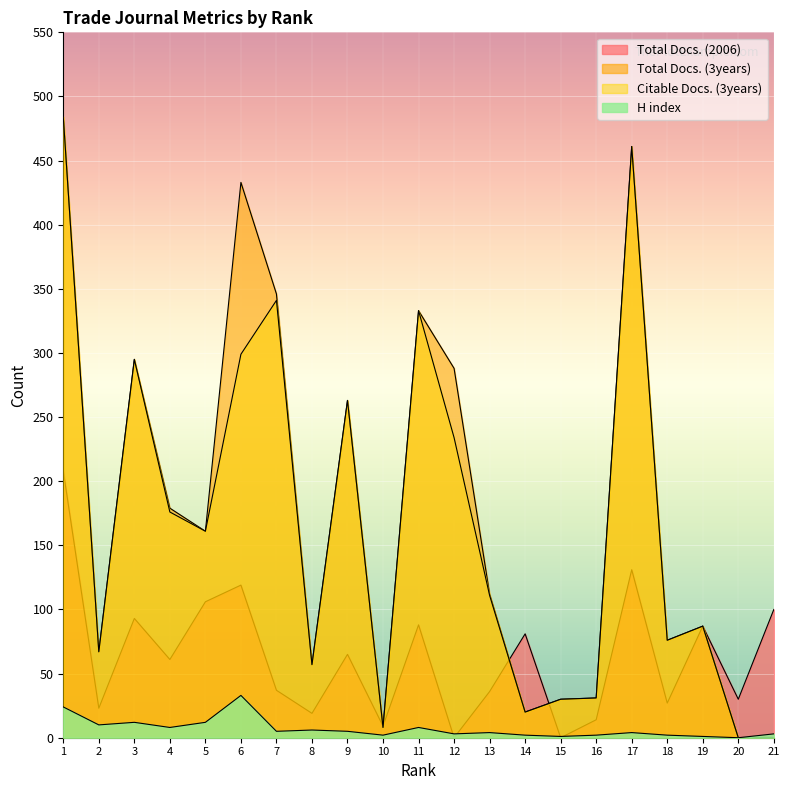

The value of Citable Docs. (3years) at 6 is 423. True or false?

False